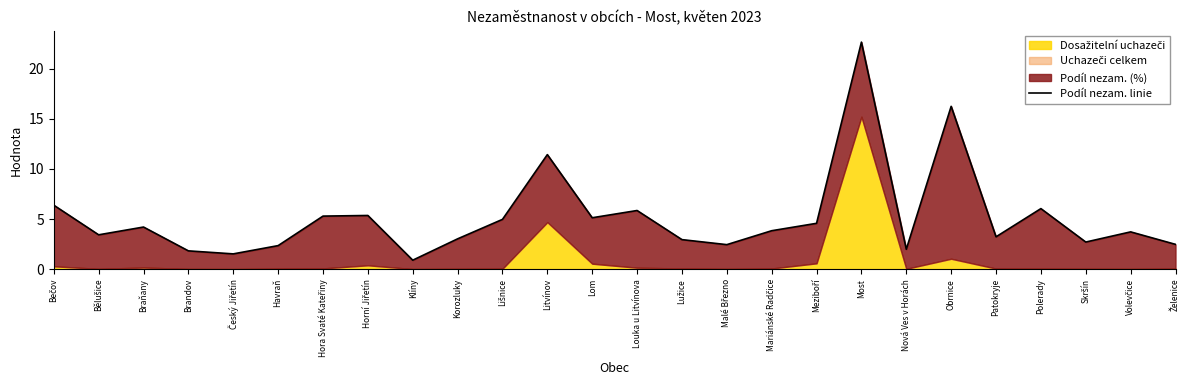

True or false: there are more than 2 points higher than both neighbors.

True